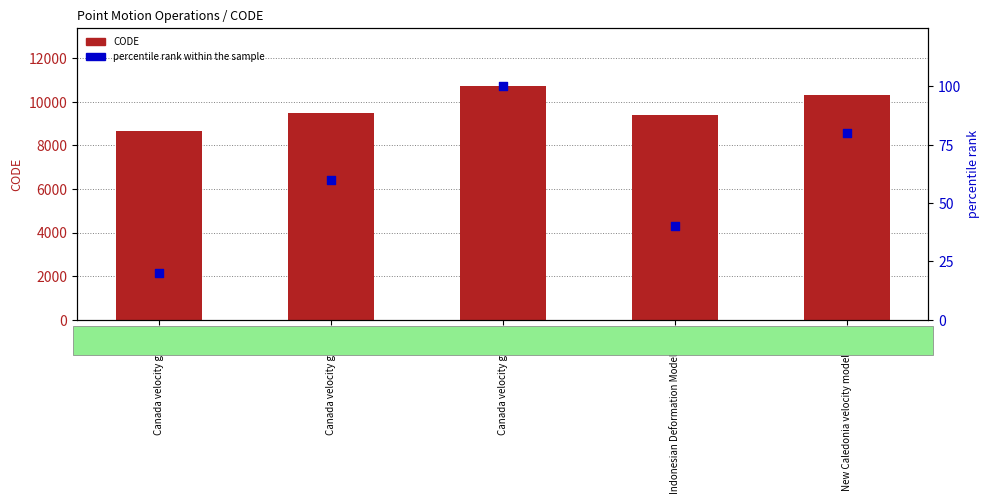

What is the total value across all series at Canada velocity grid v6?

8696